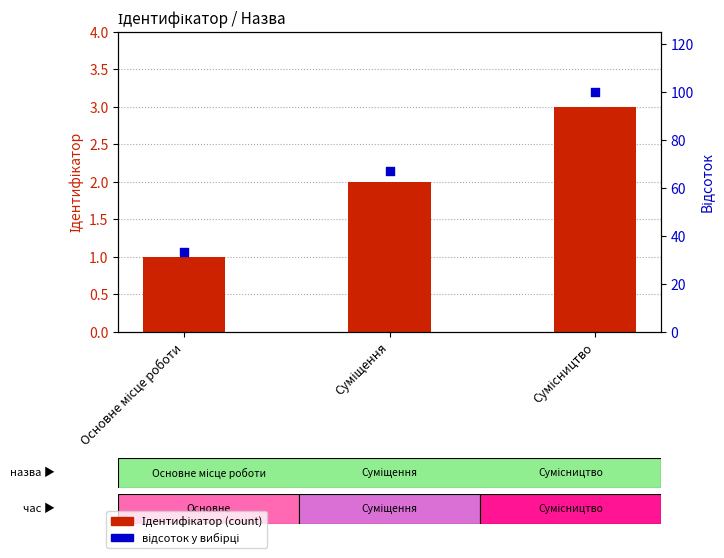

At how many categories does at least one series exceed 11?

3